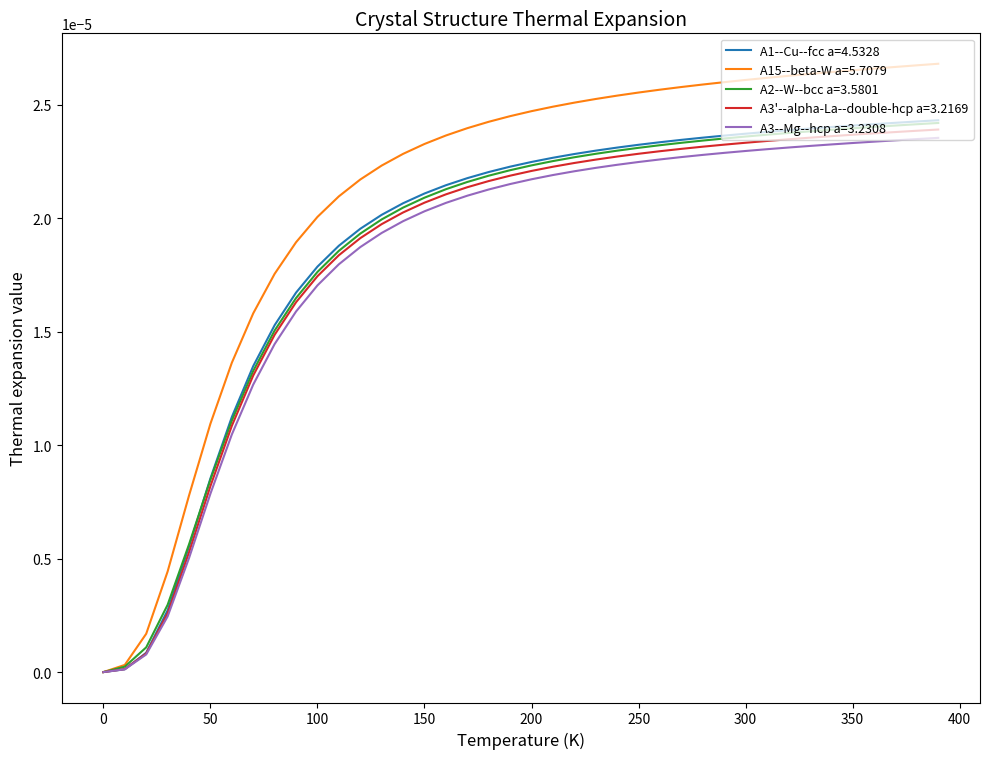

Which series has the largest total across all categories?

A15--beta-W a=5.7079